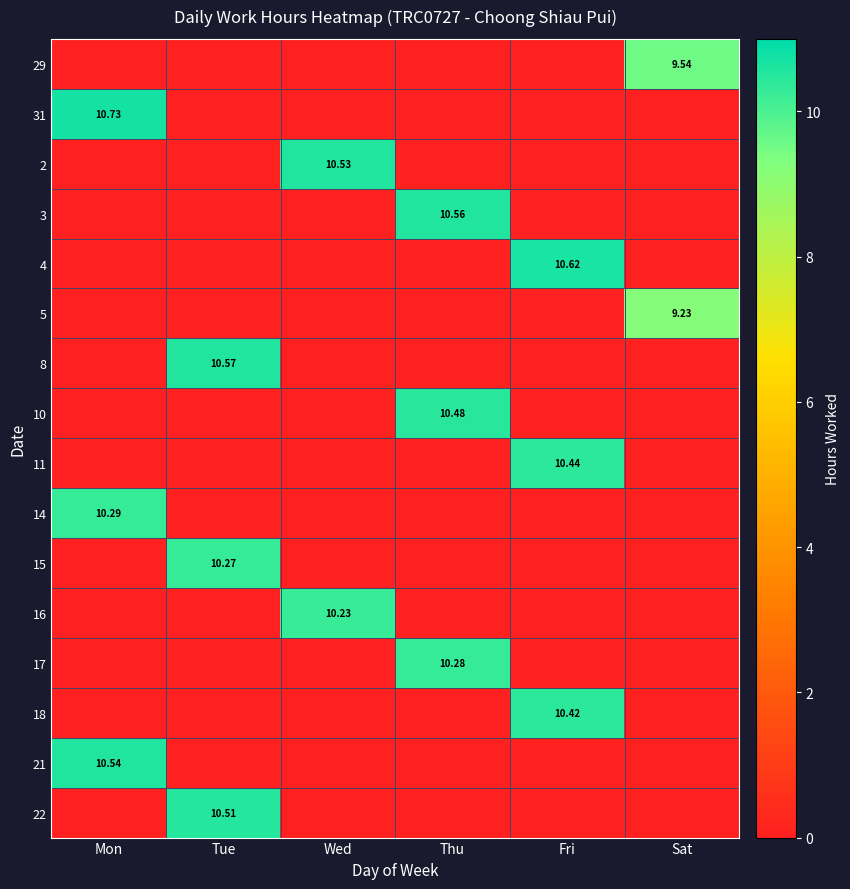

What is the difference between the 22 values at Tue and Mon?

10.5